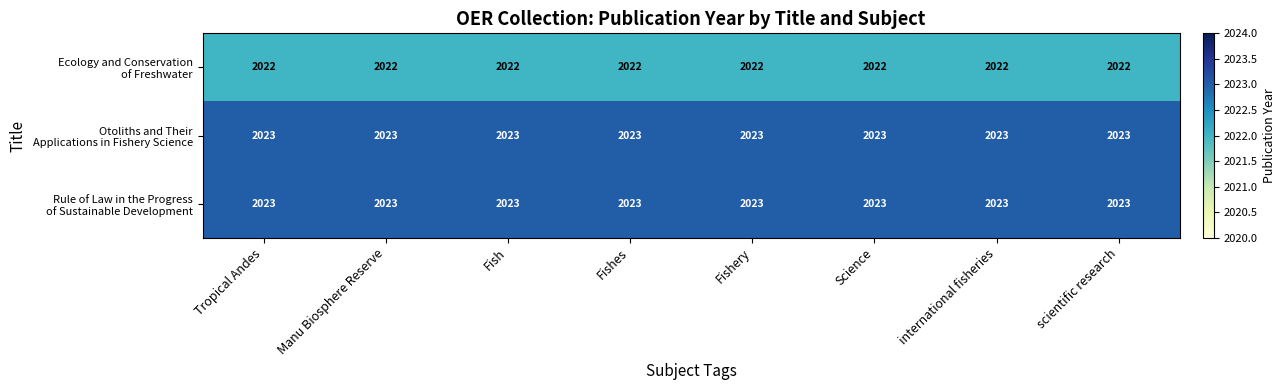

What is the total value across all series at international fisheries?

6068